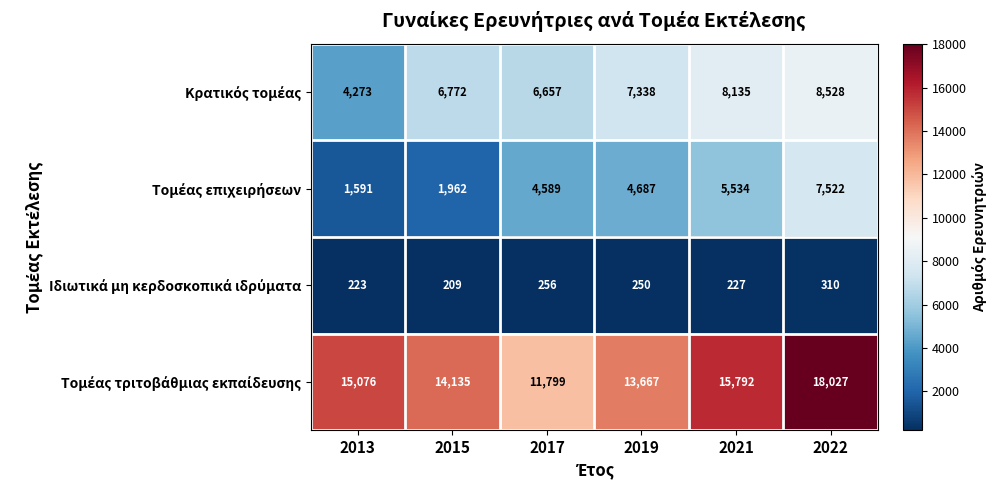

What is the total value across all series at 2022?

34387